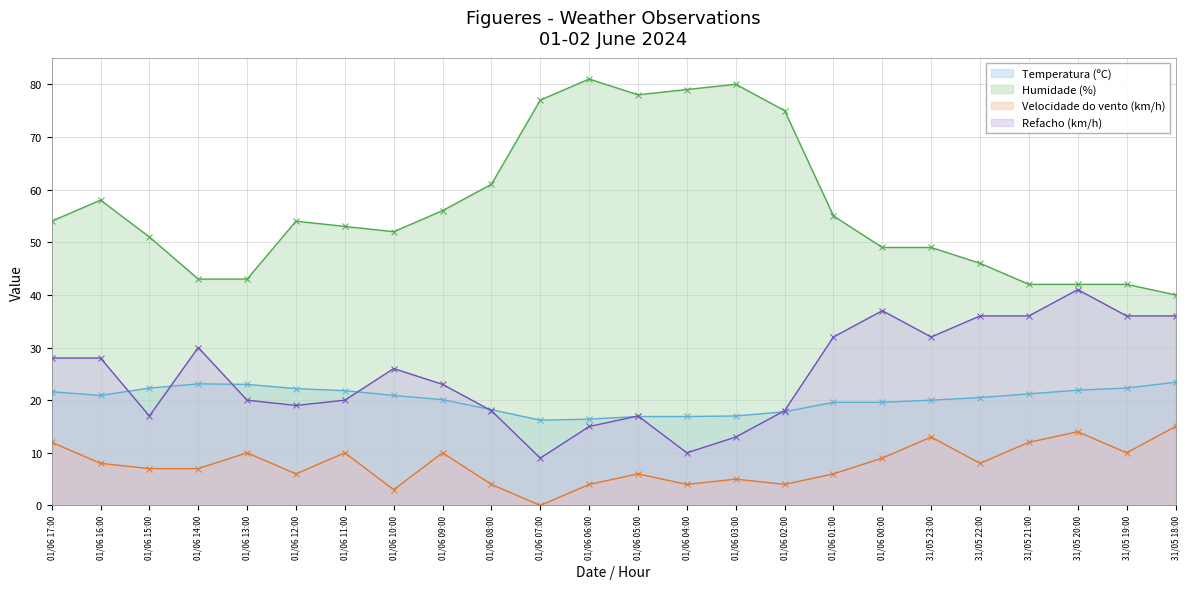

What is the label of the 12th point from the left?

01/06 06:00